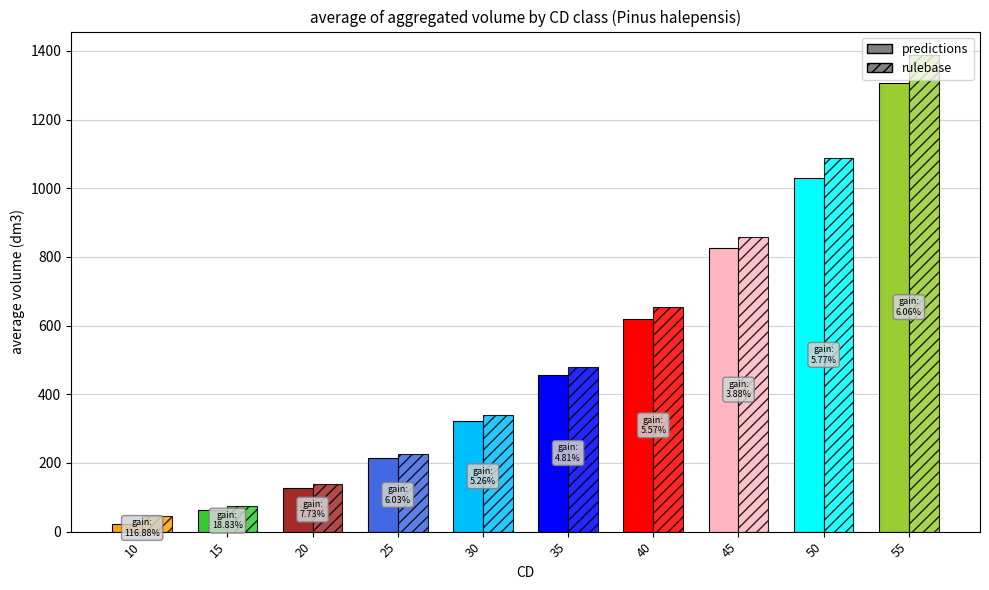

What is the highest value of the predictions series?

1307.7